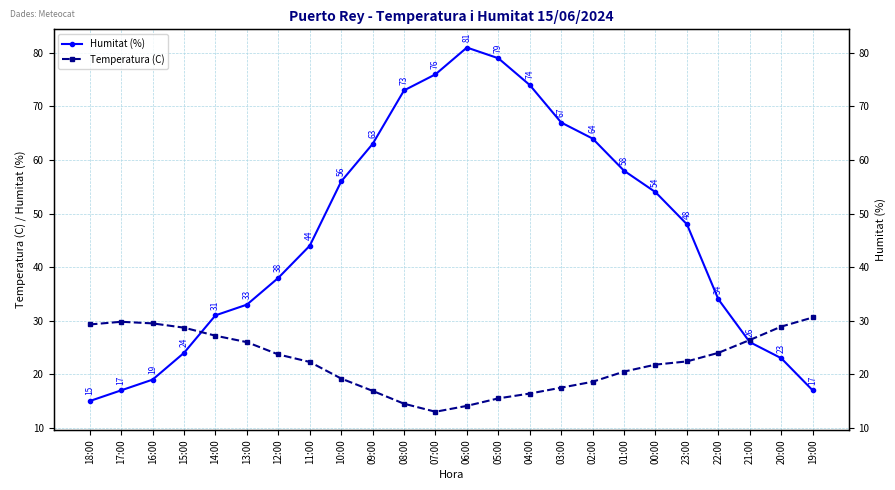

Which series has the largest total across all categories?

Humitat (%)